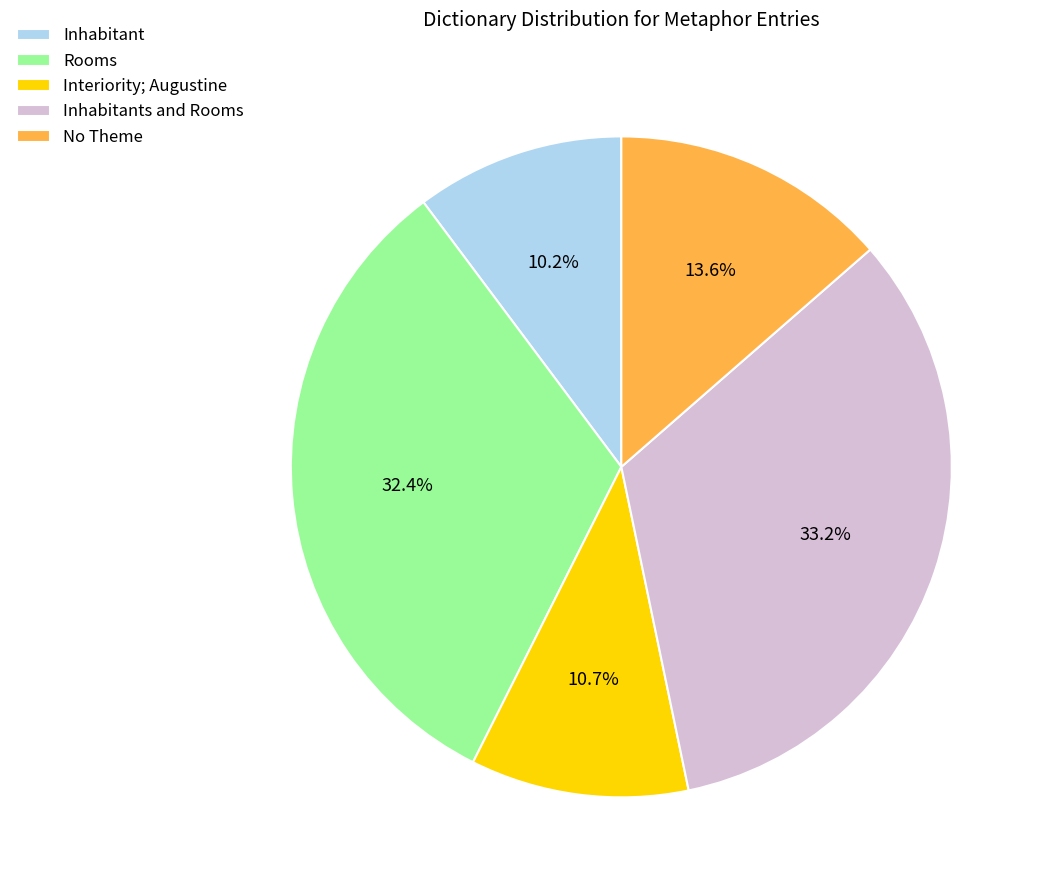

What percentage is the Rooms slice, to the nearest percent?

32%